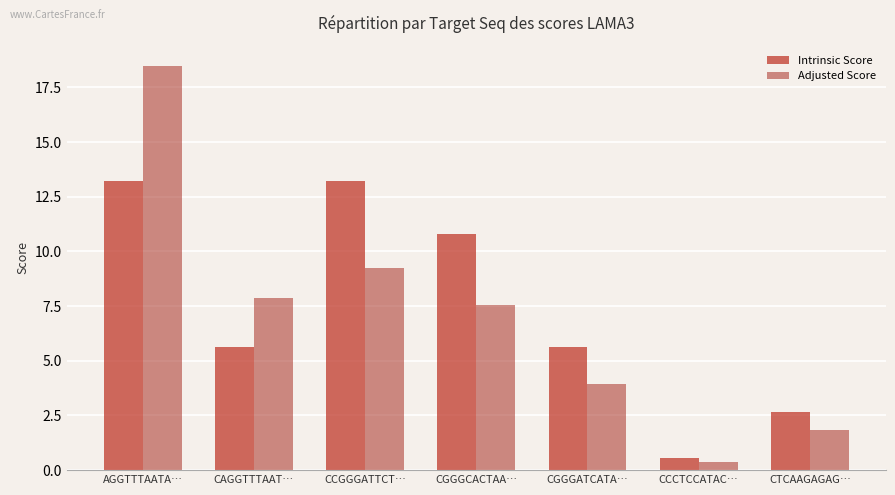

What is the label of the 7th bar from the left?

CTCAAGAGAG…